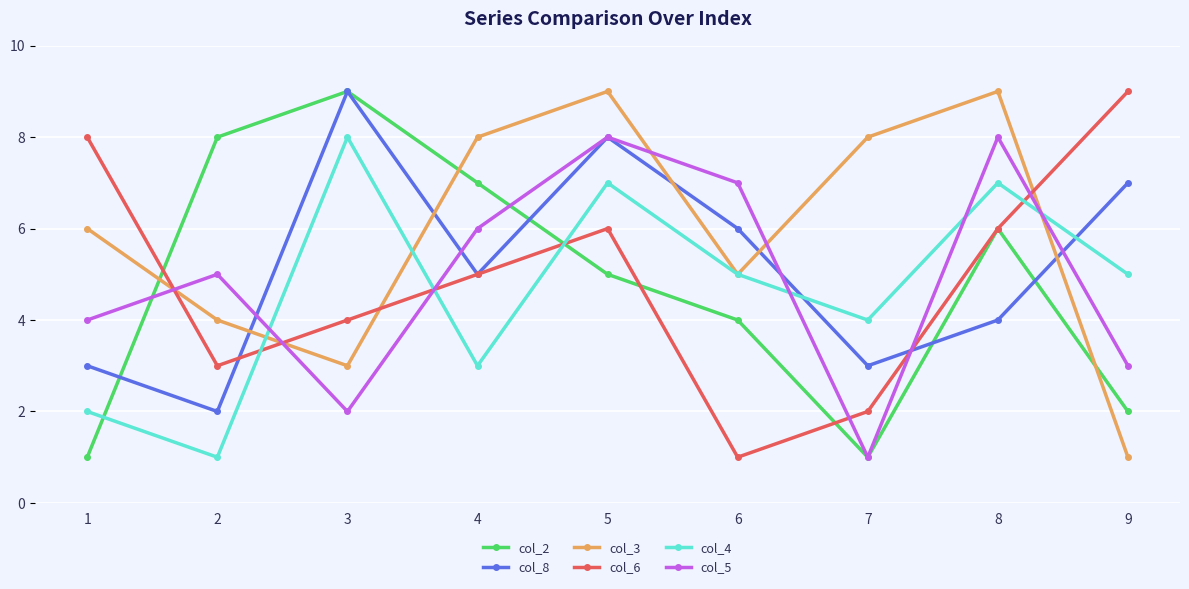

Between 3 and 7, which series saw the biggest shift?

col_2